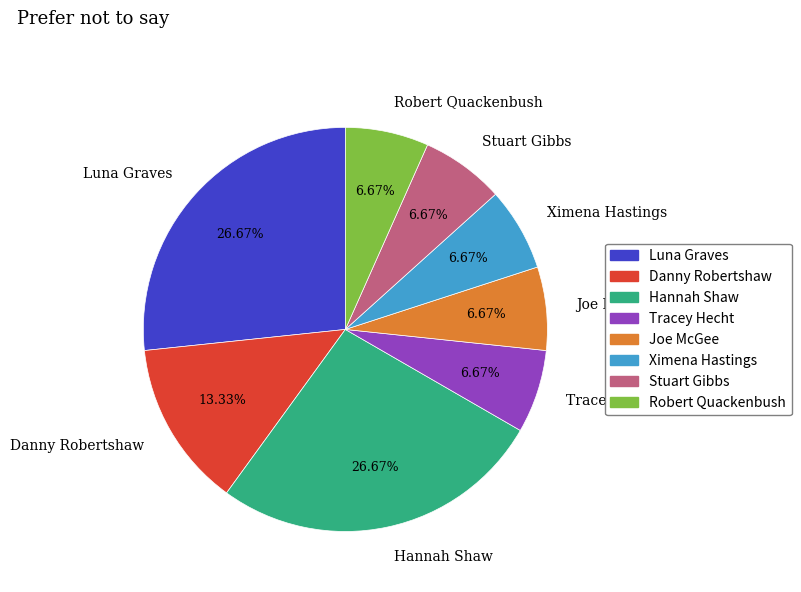

Do Danny Robertshaw and Hannah Shaw together represent more than half of the pie?

No